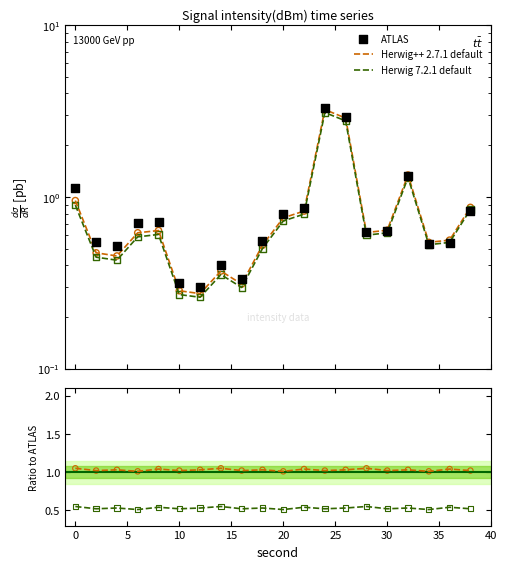

Is the value of intensity(dBm) at 36 greater than the value of ratio_upper at 14?

No